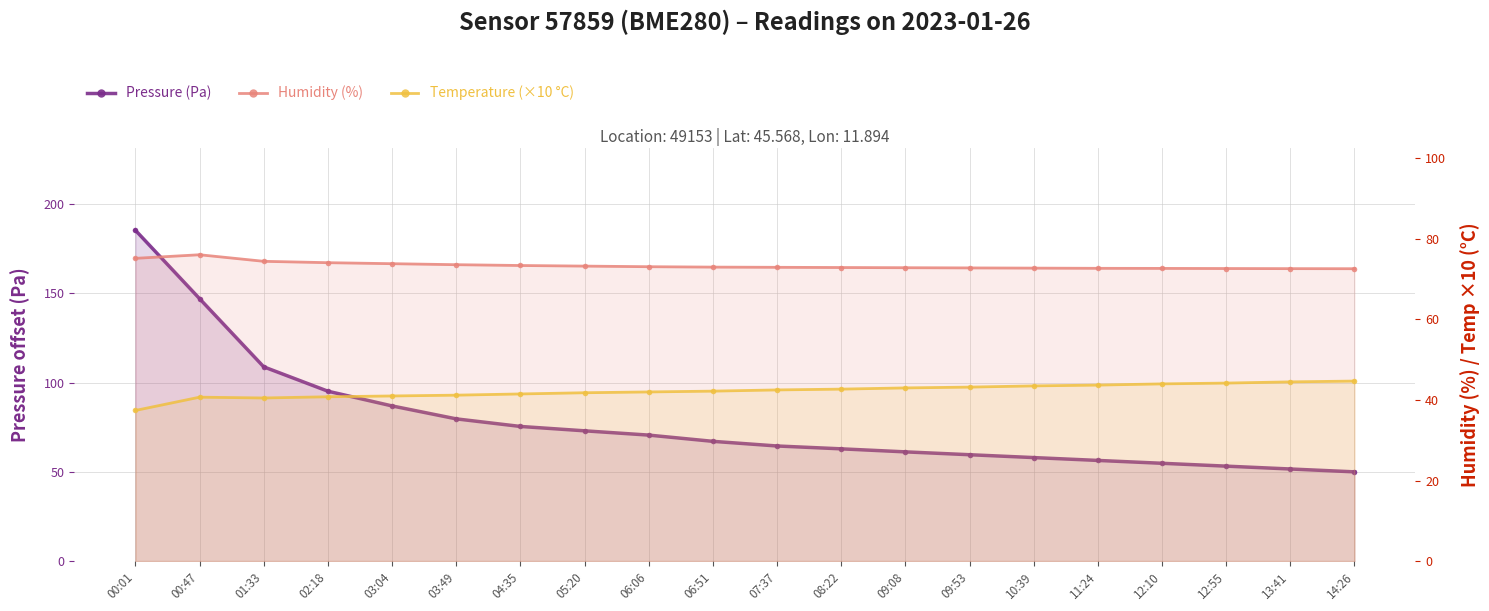

How many data points does each series have?

20